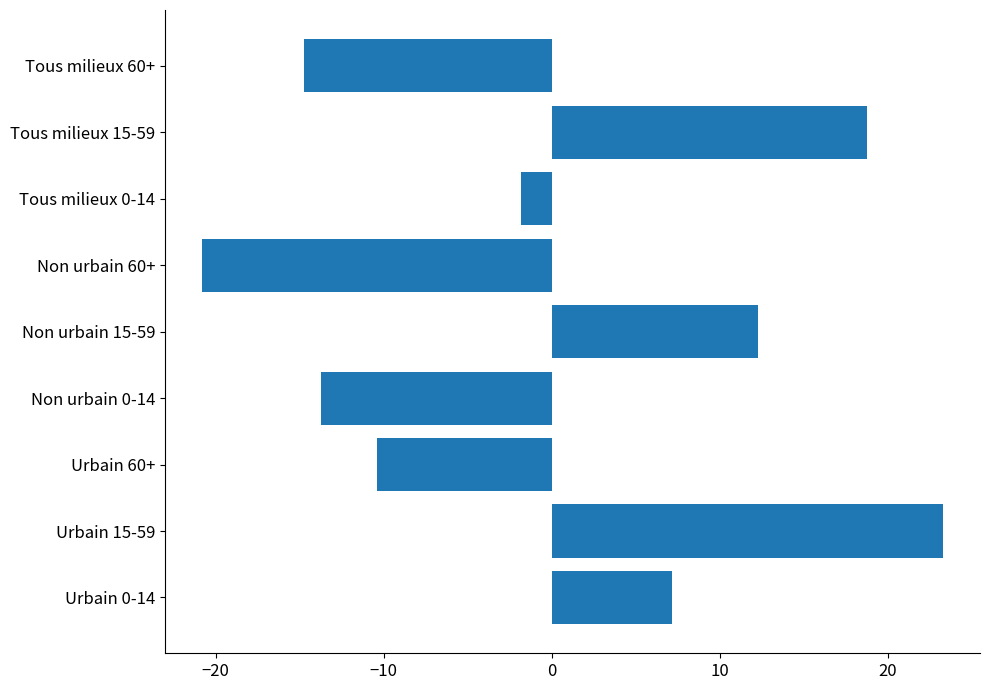

Which label corresponds to the largest value in the chart?

Urbain 15-59